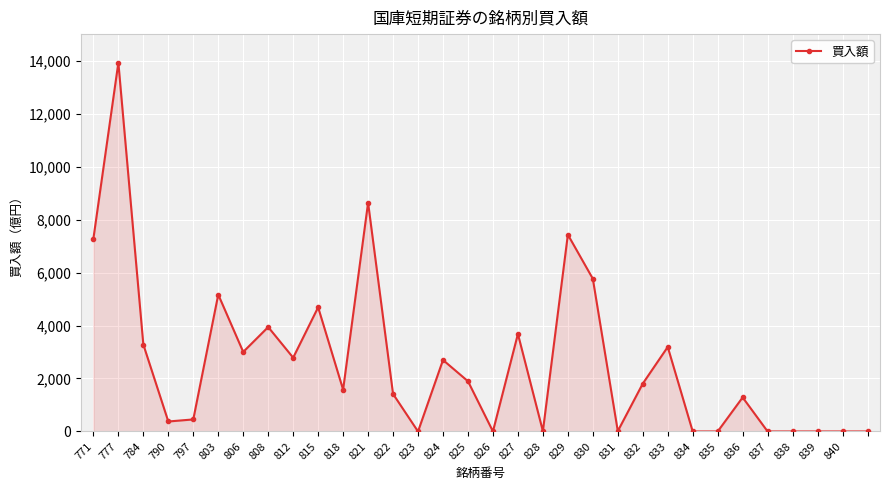

What is the difference between the maximum and minimum values?

13923